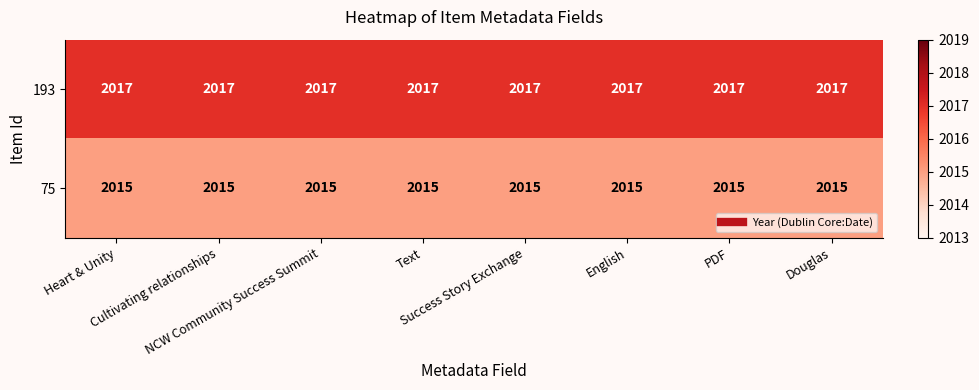

What is the maximum value shown in the chart?

2017